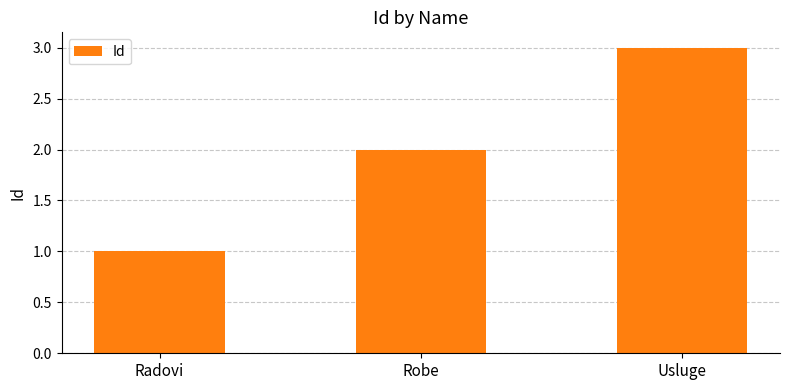

Is it true that the value at Robe is 1?

False